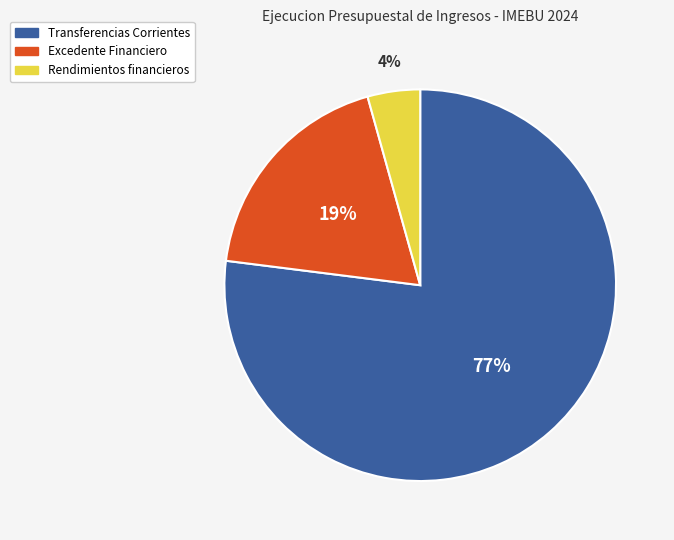

How many segments does this pie chart have?

3